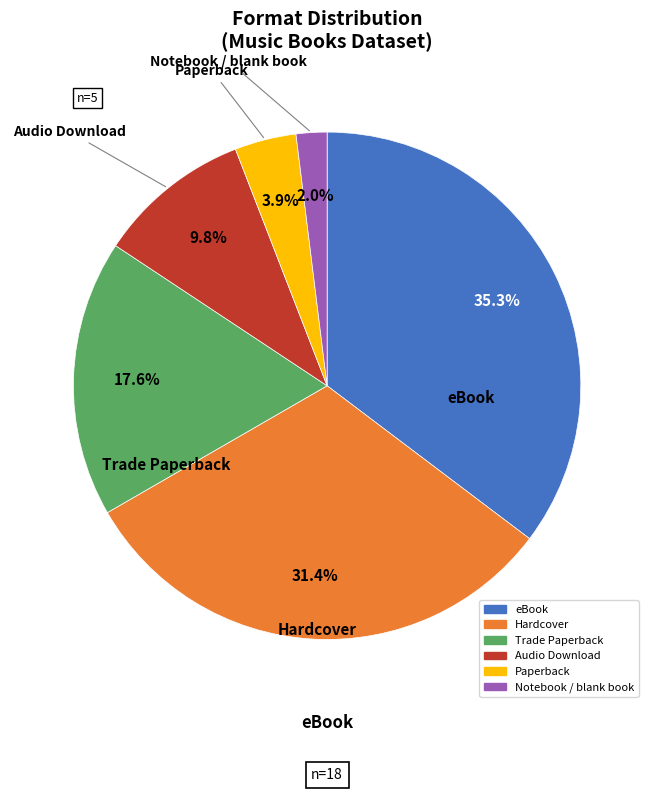

Does Paperback represent more than half of the total?

No